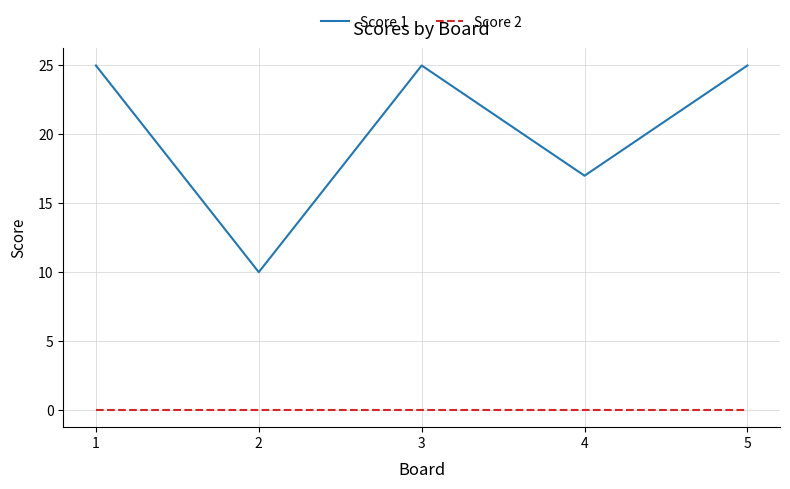

At how many categories does at least one series exceed 6?

5